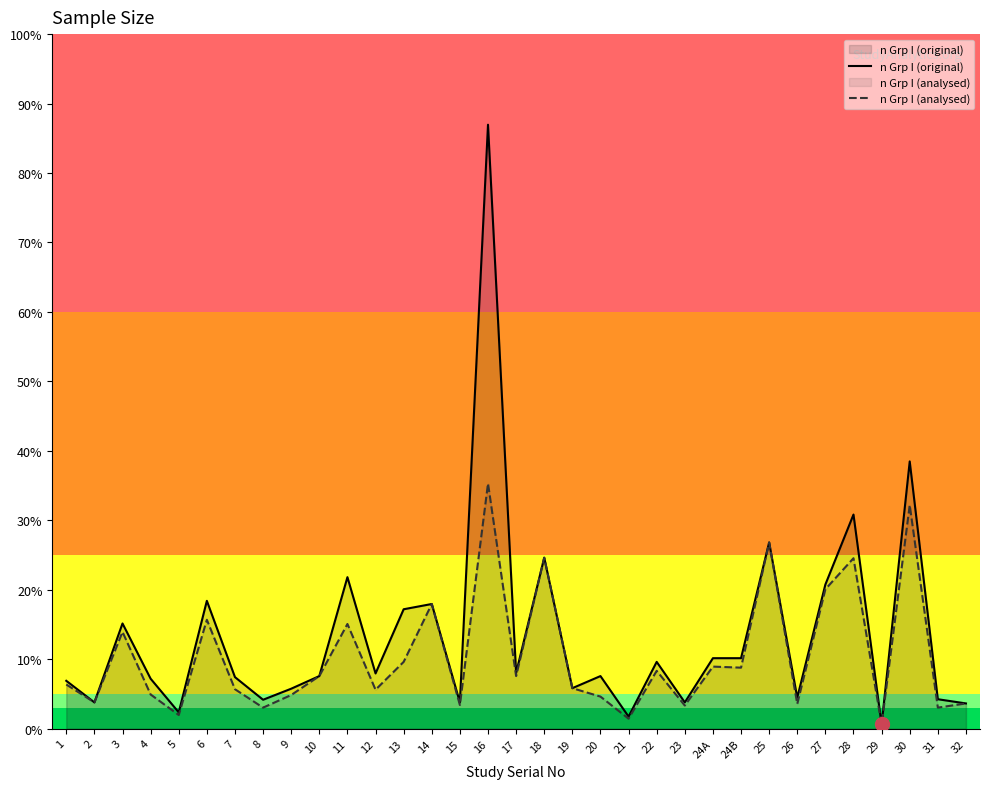

Which category has the highest value in the n Grp I (analysed) series?

16